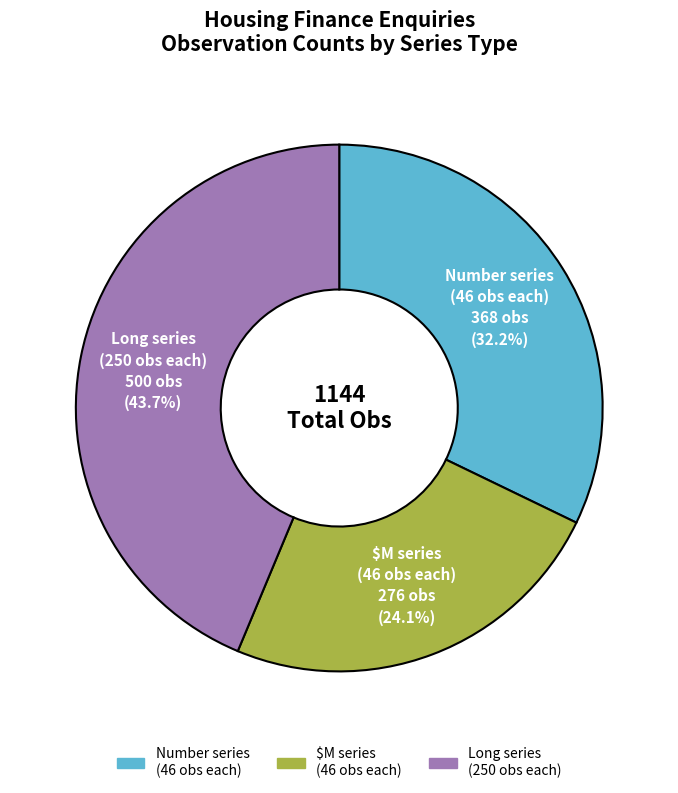

Rank the categories by value from lowest to highest.

$M series (46 obs each), Number series (46 obs each), Long series (250 obs each)